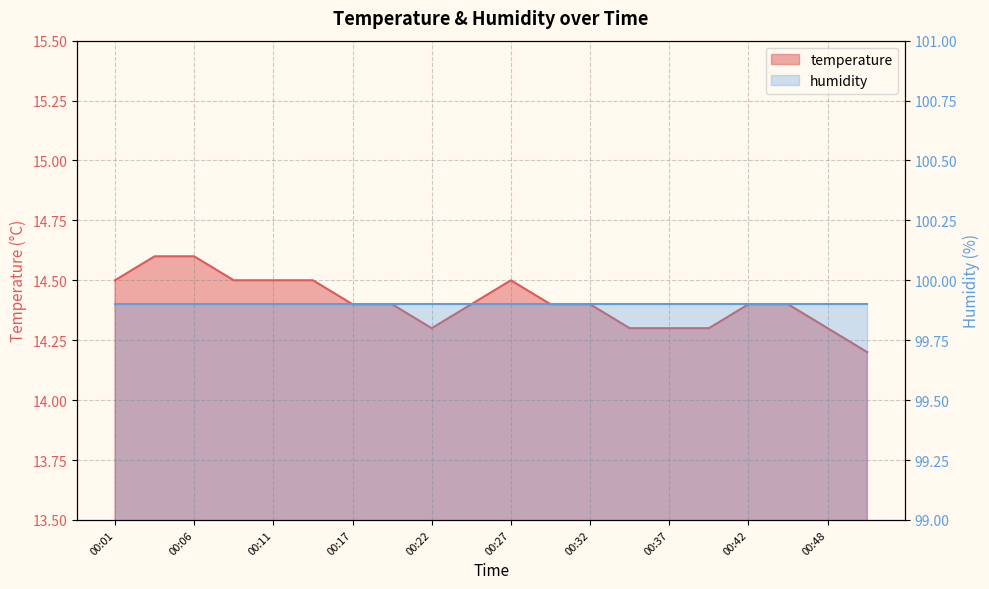

How many data points does each series have?

20